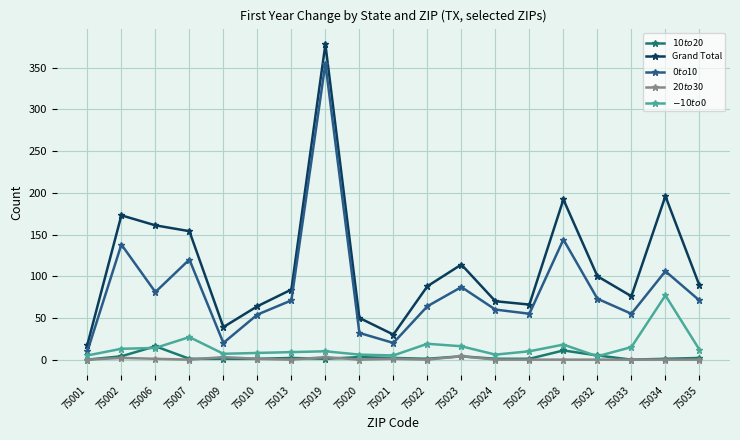

Which series has the widest spread of values?

Grand Total